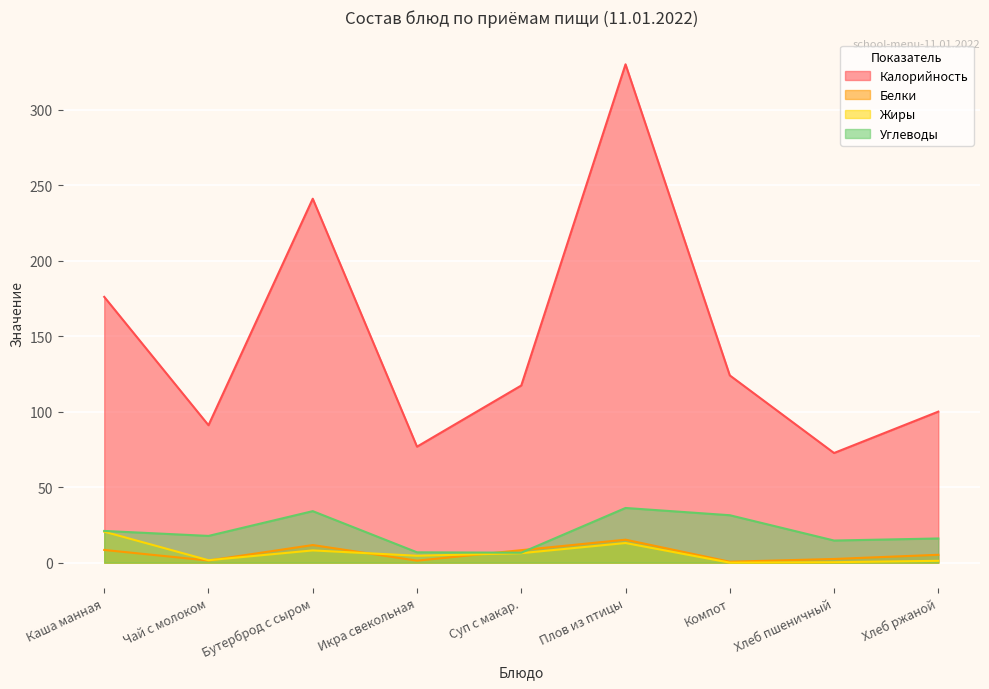

At which label does Жиры reach its minimum?

Компот